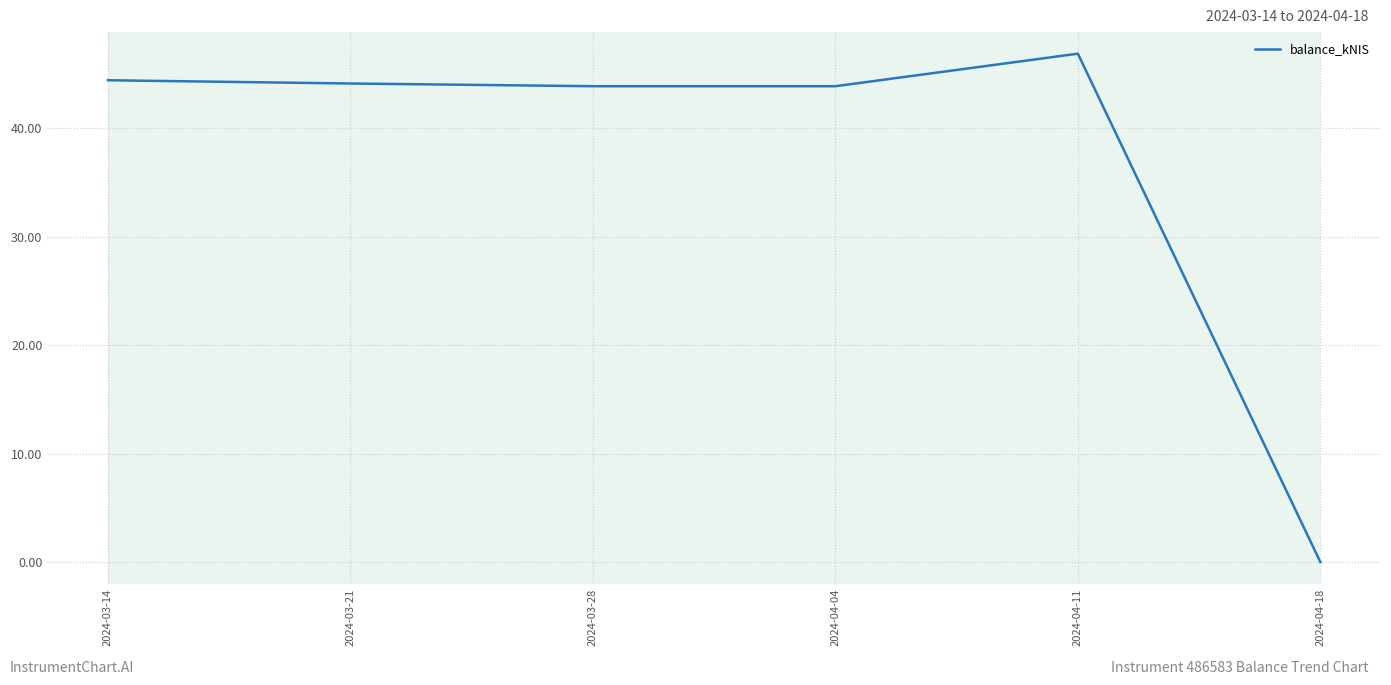

What position from the right is 2024-04-04?

3